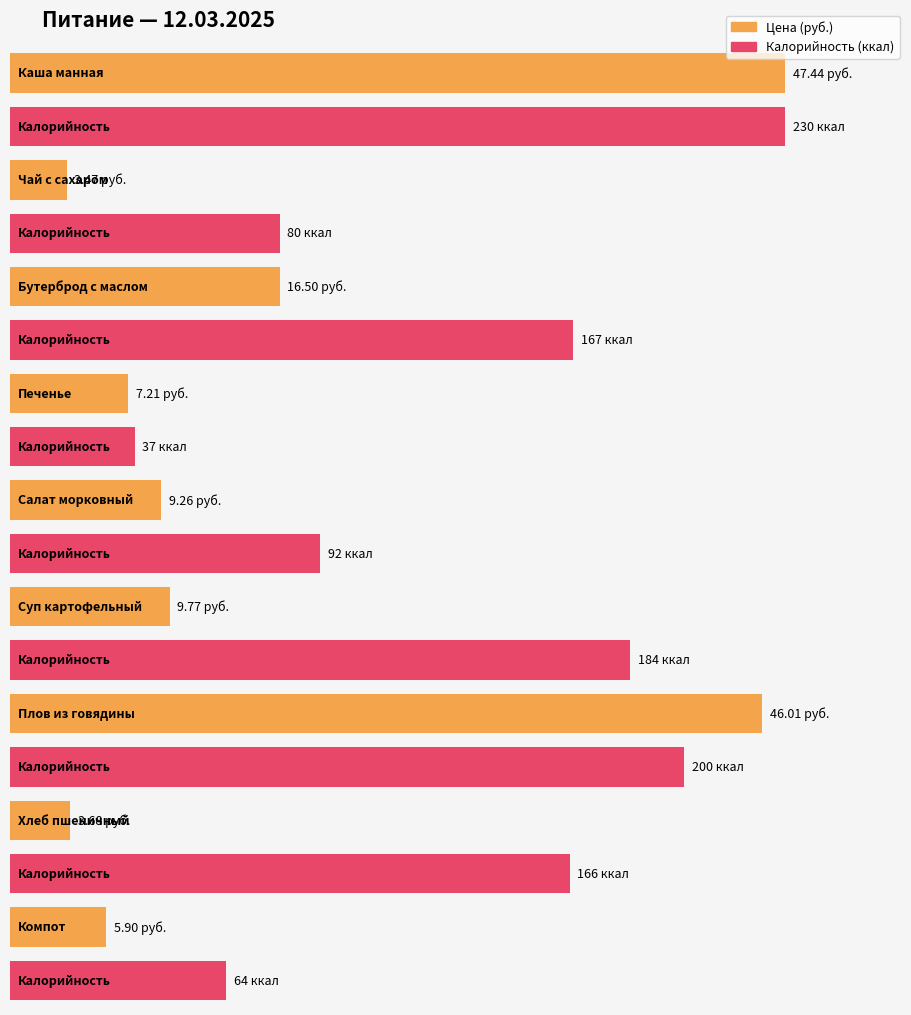

Where does the Калорийность series first go above 166?

Каша манная